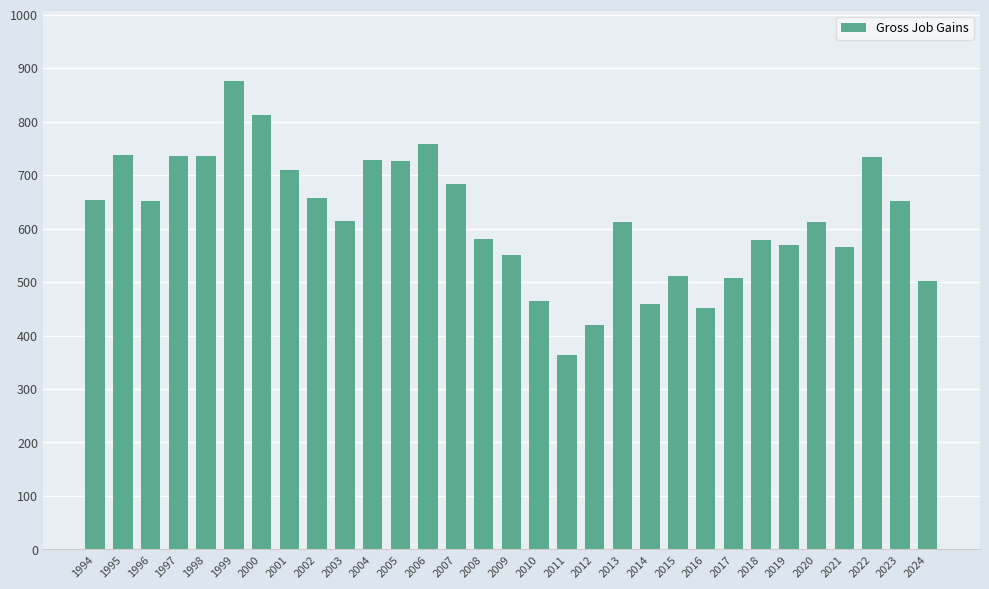

The value at 2005 is 382. True or false?

False